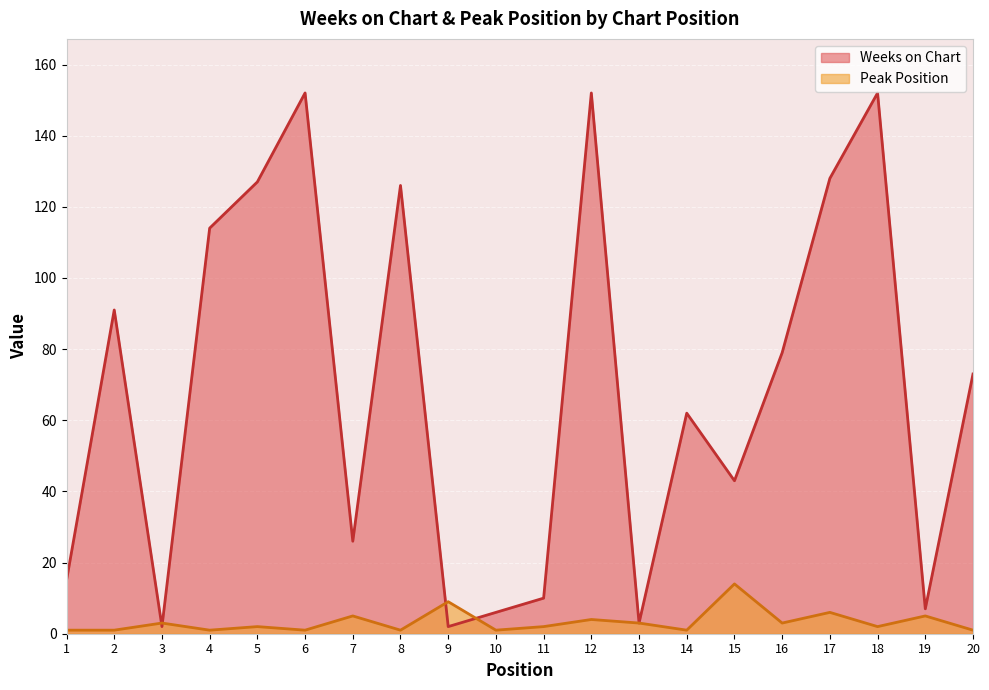

Where is the first local maximum for Weeks on Chart?

2